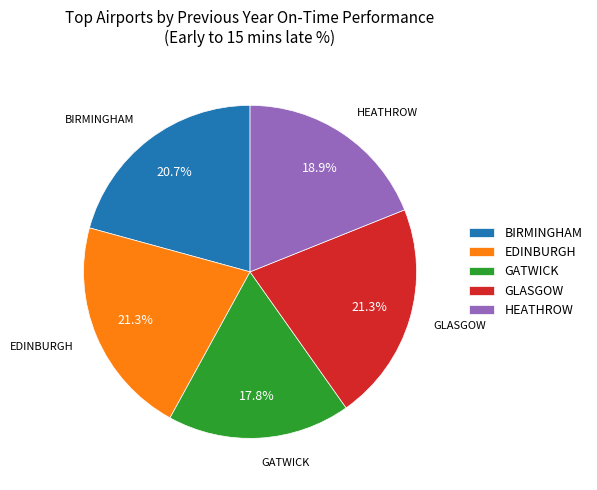

Count the number of slices in the pie.

5